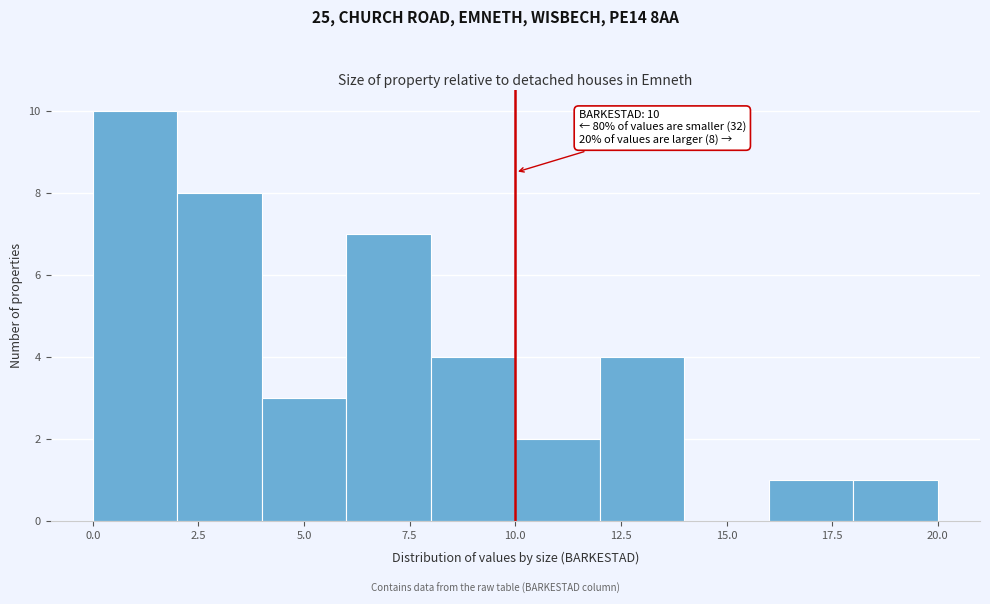

Over which range of the x-axis is the bar tallest?

0 to 2